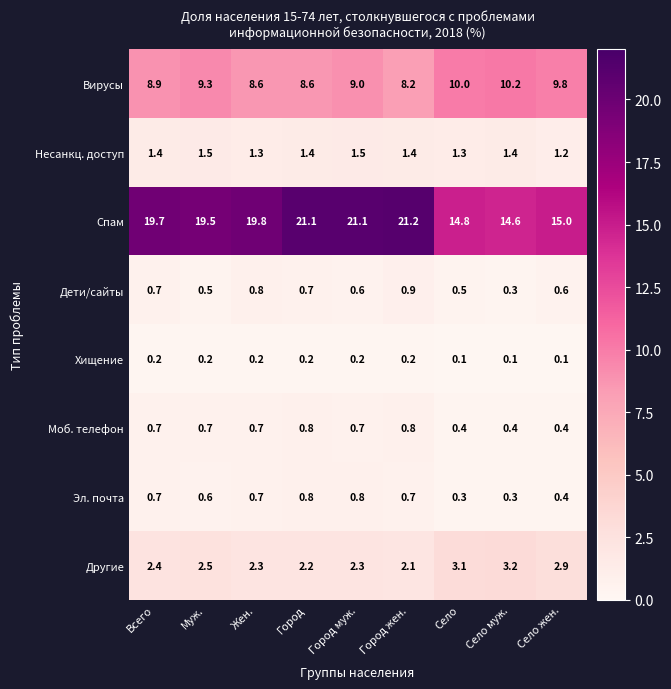

What is the sum of all Эл. почта values?

5.3